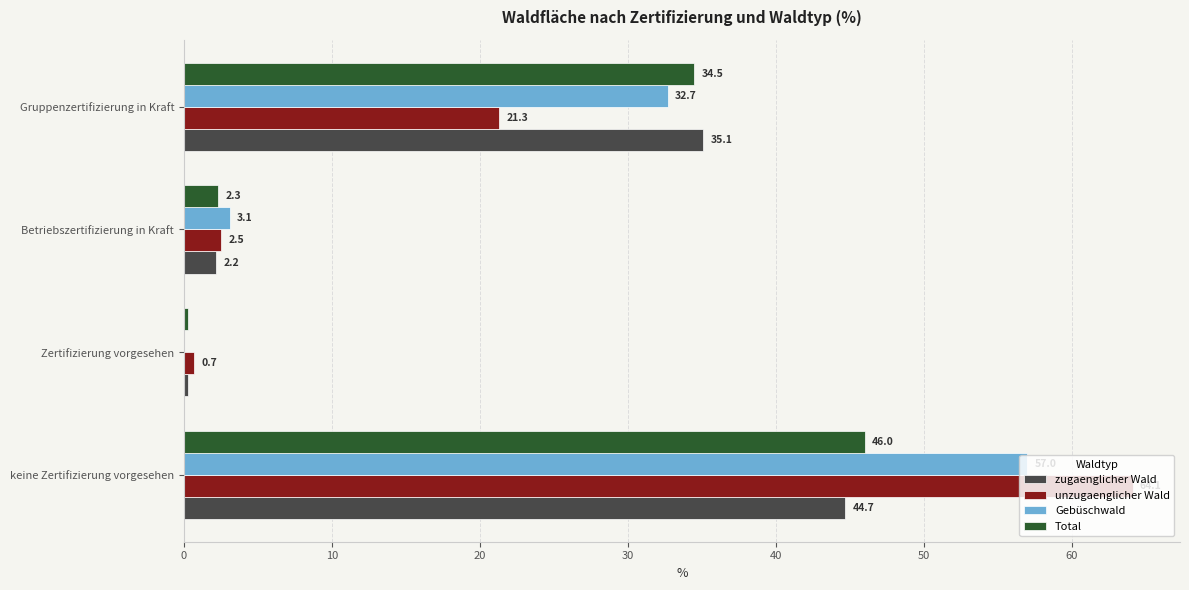

The value of unzugaenglicher Wald at keine Zertifizierung vorgesehen is 64.1. True or false?

True